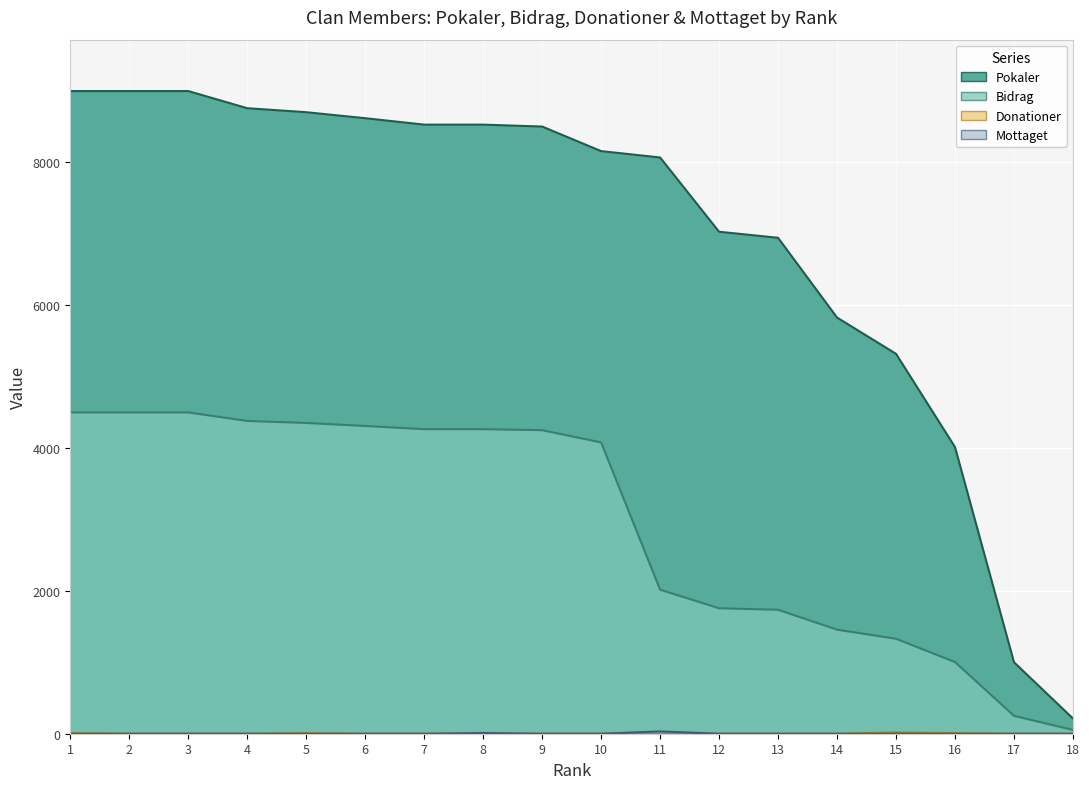

At which label does Donationer reach its minimum?

2